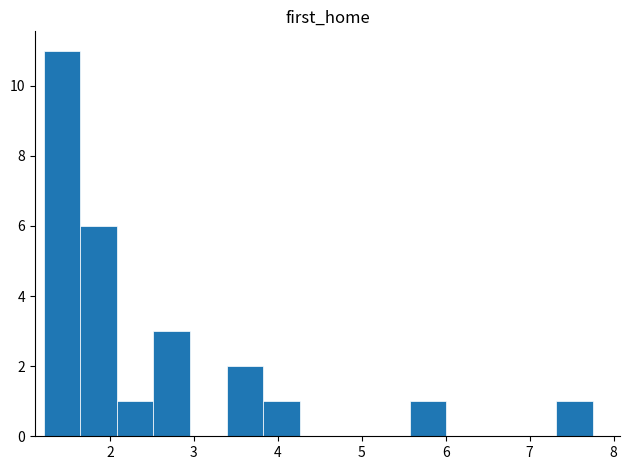

How tall is the bar that spans 2.5 to 3.0 on the x-axis? Neither the bar edges nor the heights are printed on the chart, so give them approximately, as read against the axes.

3